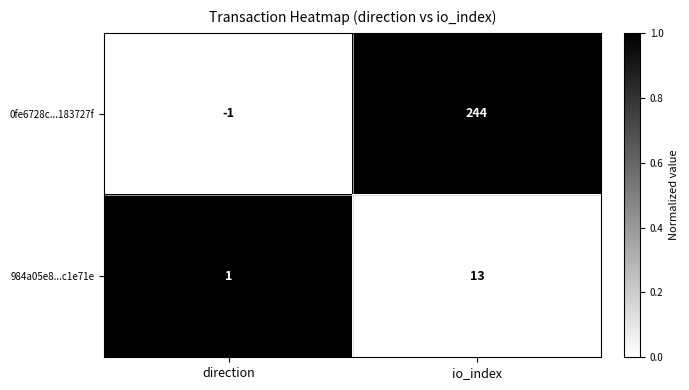

What is the sum of all 0fe6728c...183727f values?

243